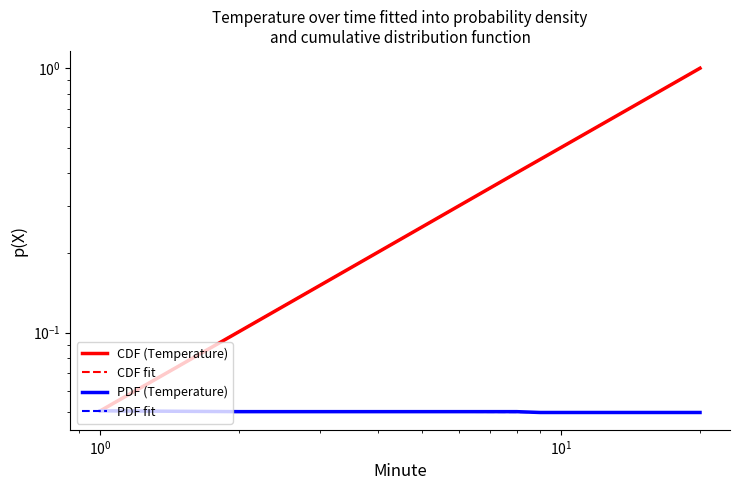

True or false: CDF (Temperature) and PDF fit cross at least once.

False